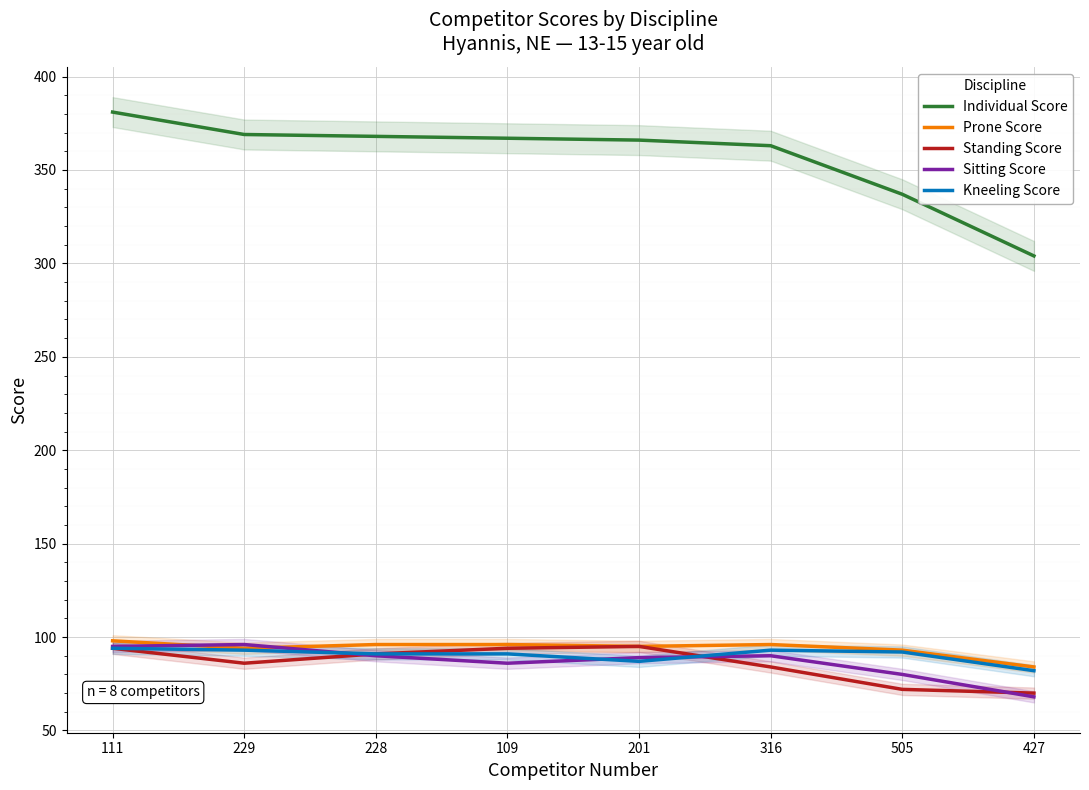

What is the value of the Individual Score point at the 4th from the left?

367